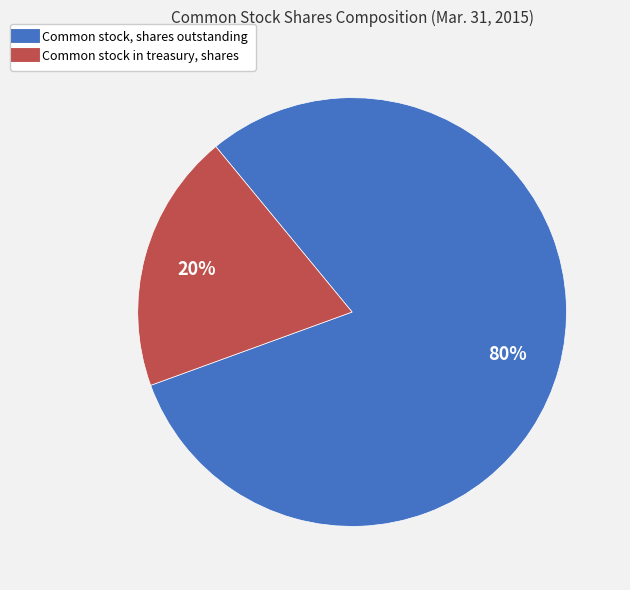

Is the sum of Common stock in treasury, shares and Common stock, shares outstanding greater than half?

Yes